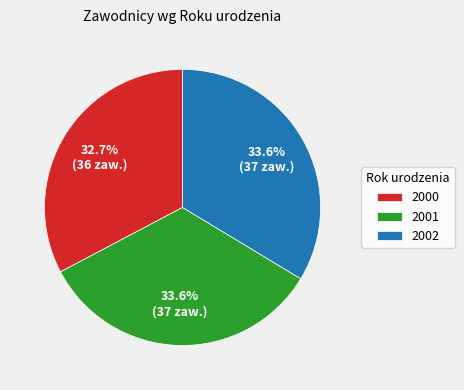

What portion of the pie excludes 2002?

66.4%